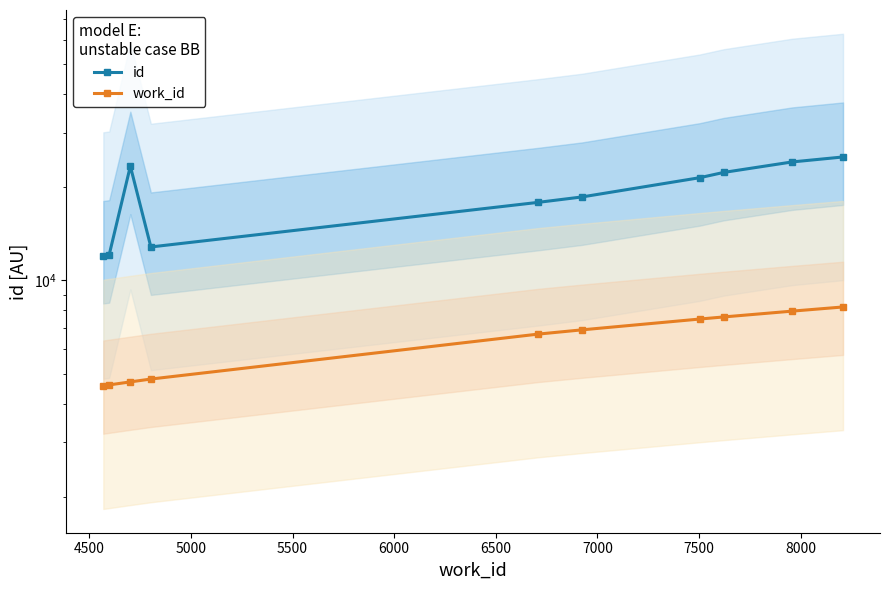

What is the sum of all work_id values?

63600